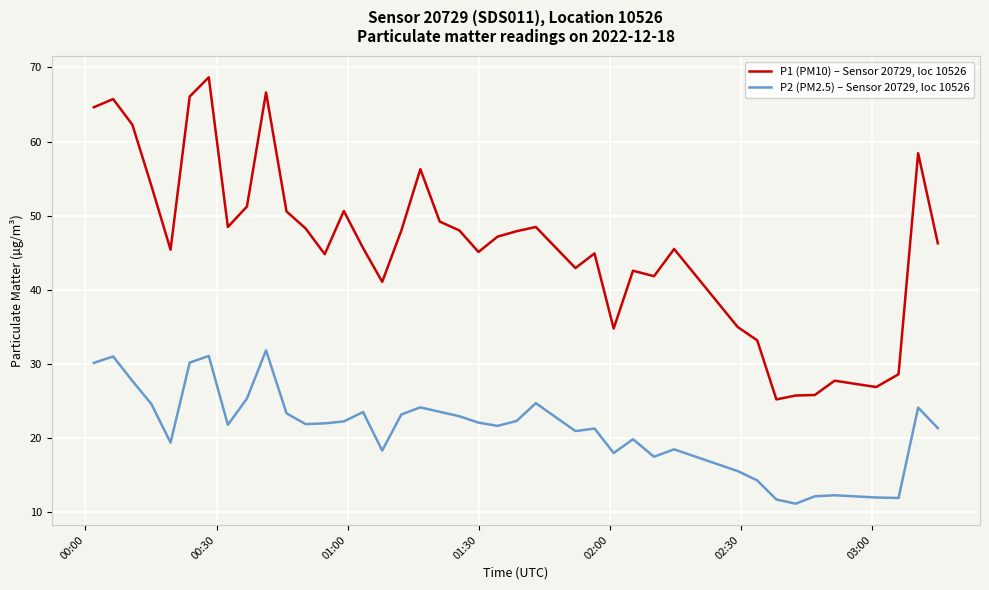

Which series has the widest spread of values?

P1 (PM10) – Sensor 20729, loc 10526